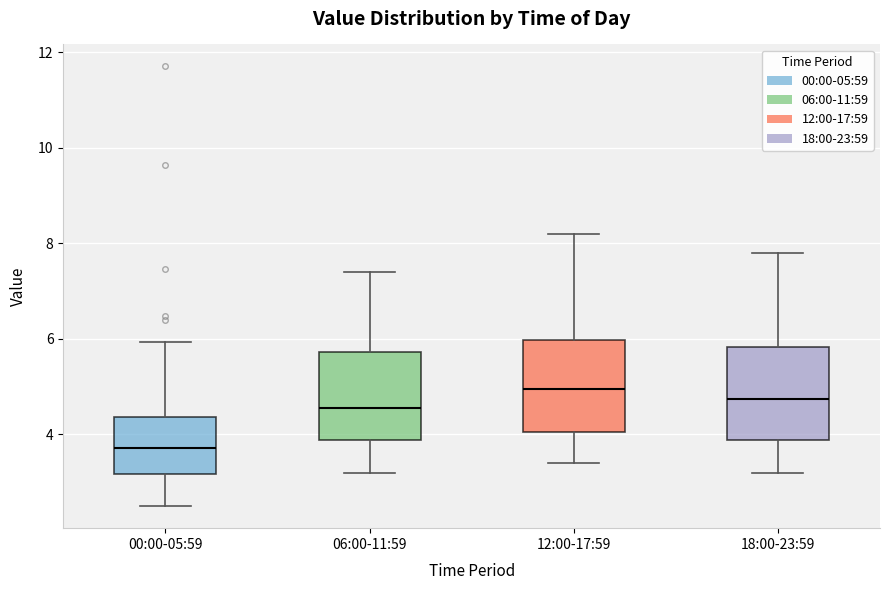

Reading left to right, transcribe this box plot: for each box, give where its median line is, the range the box spans, and where its two whiskers end, as read against the y-axis. The values are not printed on the chart, so give them approximately, as read against the axis.

00:00-05:59: median 3.8, box 3.2 to 4.4, whiskers 2.6 to 6.0
06:00-11:59: median 4.6, box 3.8 to 5.8, whiskers 3.2 to 7.4
12:00-17:59: median 5.0, box 4.0 to 6.0, whiskers 3.4 to 8.2
18:00-23:59: median 4.8, box 3.8 to 5.8, whiskers 3.2 to 7.8